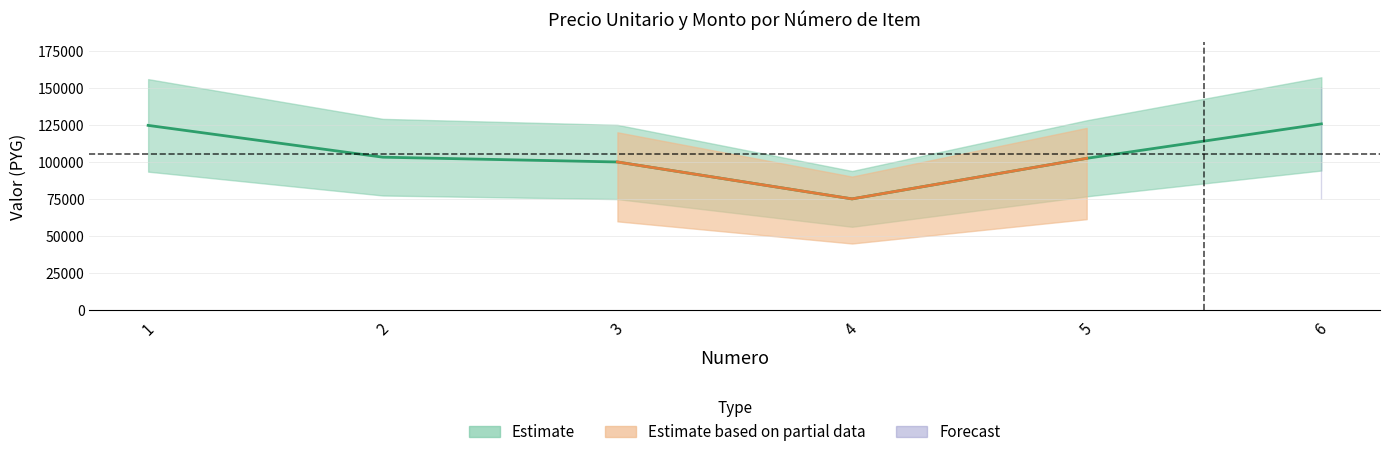

Is this an area chart (filled region under the line)?

No